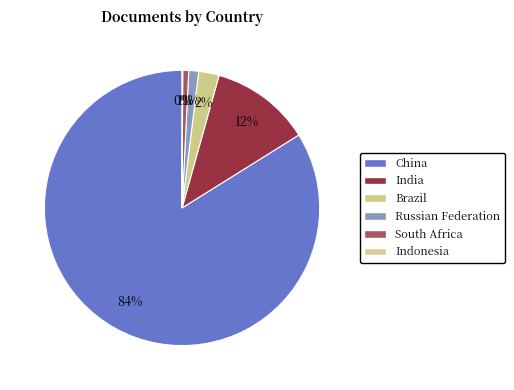

Rank the categories by value from highest to lowest.

China, India, Brazil, Russian Federation, South Africa, Indonesia